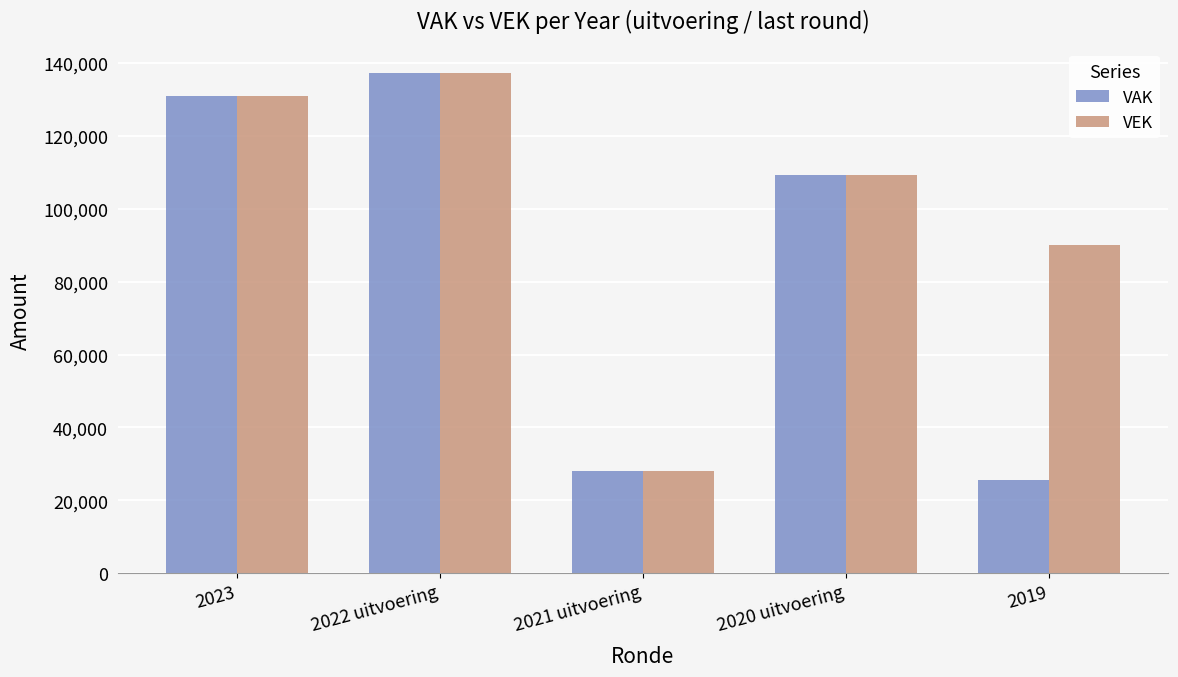

What is the average value of the VEK series?

99183